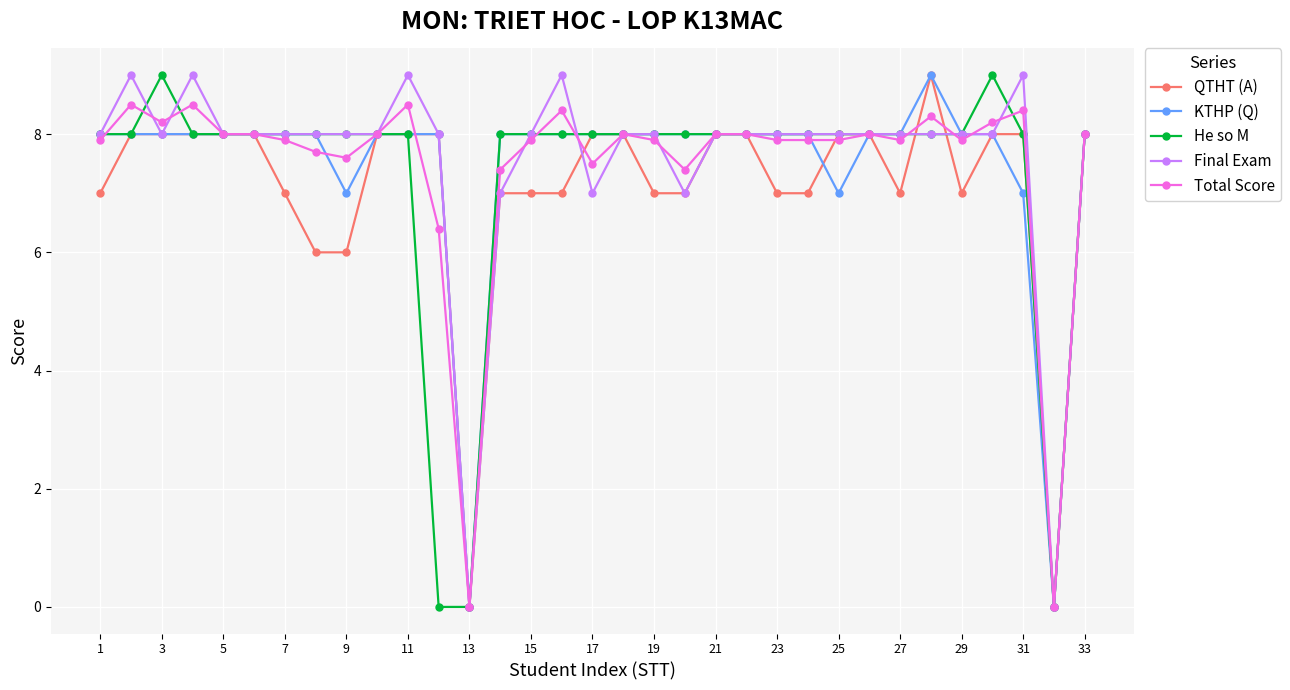

What is the value of the Final Exam point at the 22nd from the left?

8.0